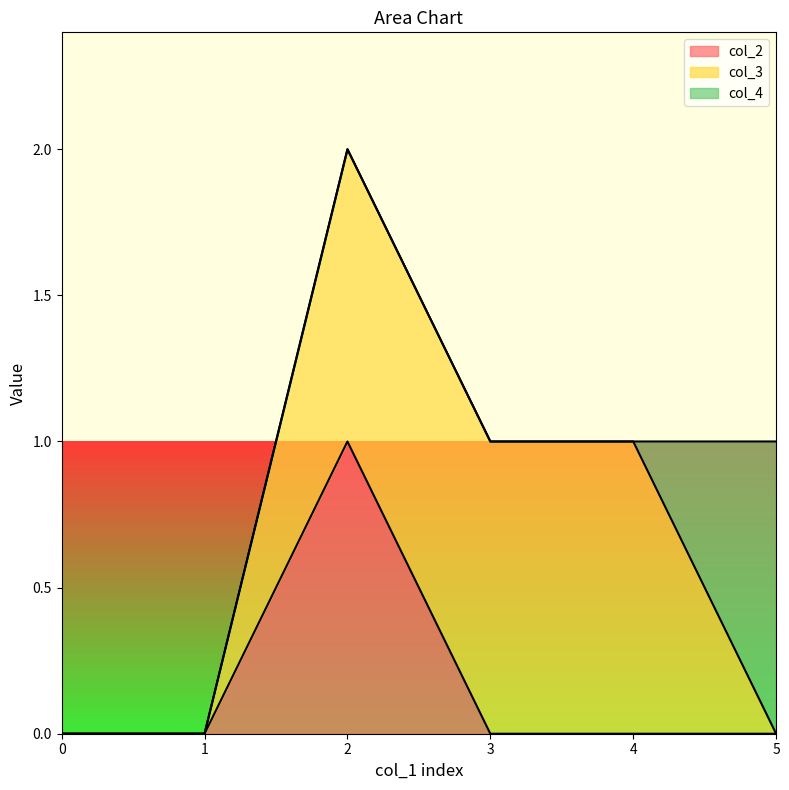

Reading left to right, extract all data points from this chart.

col_2: 0=0	1=0	2=1	3=0	4=0	5=0
col_3: 0=0	1=0	2=1	3=1	4=1	5=0
col_4: 0=0	1=0	2=0	3=0	4=0	5=1